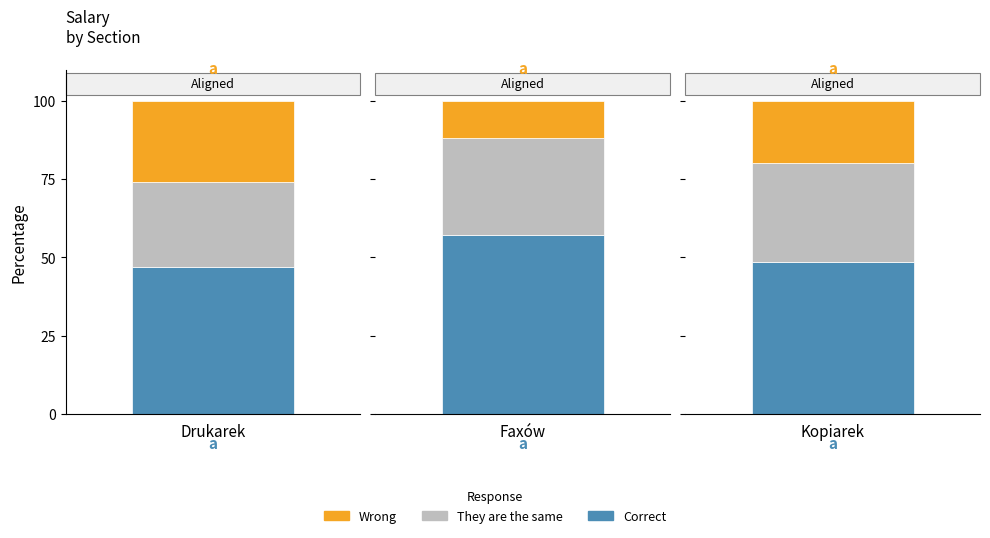

How many bars are there in each group?

3